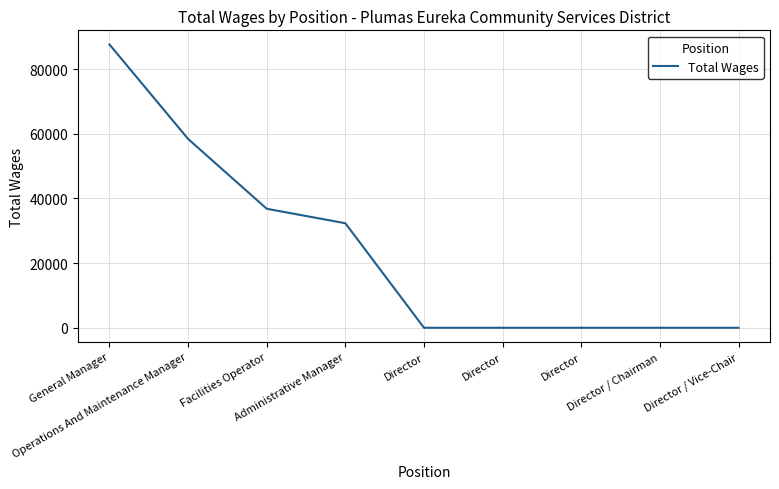

Rank the categories by value from lowest to highest.

Director, Director, Director, Director / Chairman, Director / Vice-Chair, Administrative Manager, Facilities Operator, Operations And Maintenance Manager, General Manager